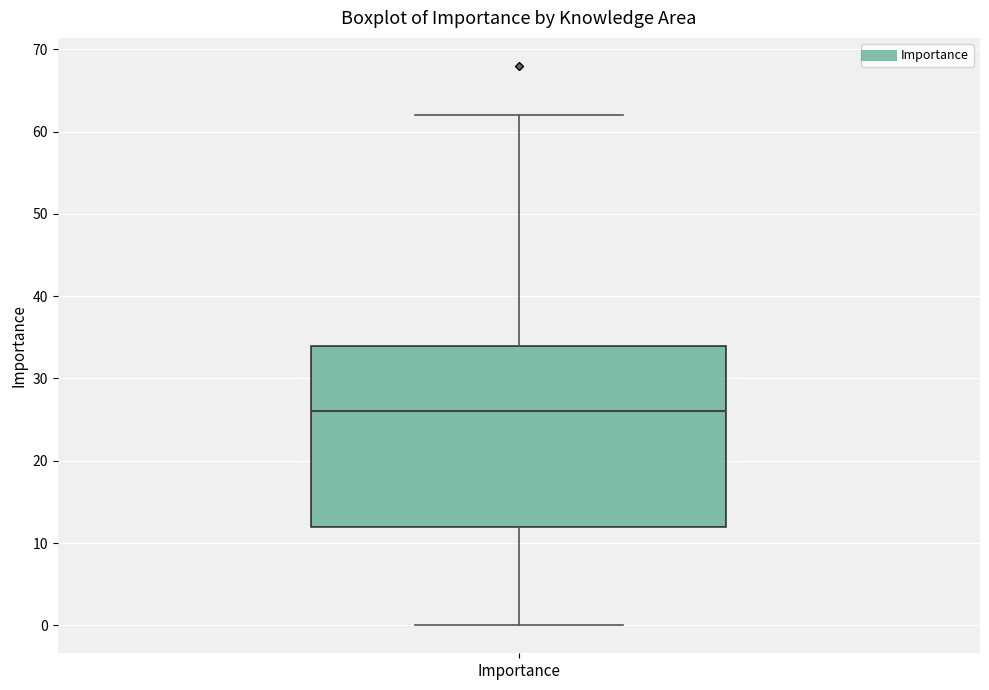

Read this box plot against the y-axis: the position of the median line, the range covered by the box, and the ends of both whiskers. The values are not printed on the chart, so give them approximately, as read against the axis.

median 26, box 12 to 34, whiskers 0 to 62